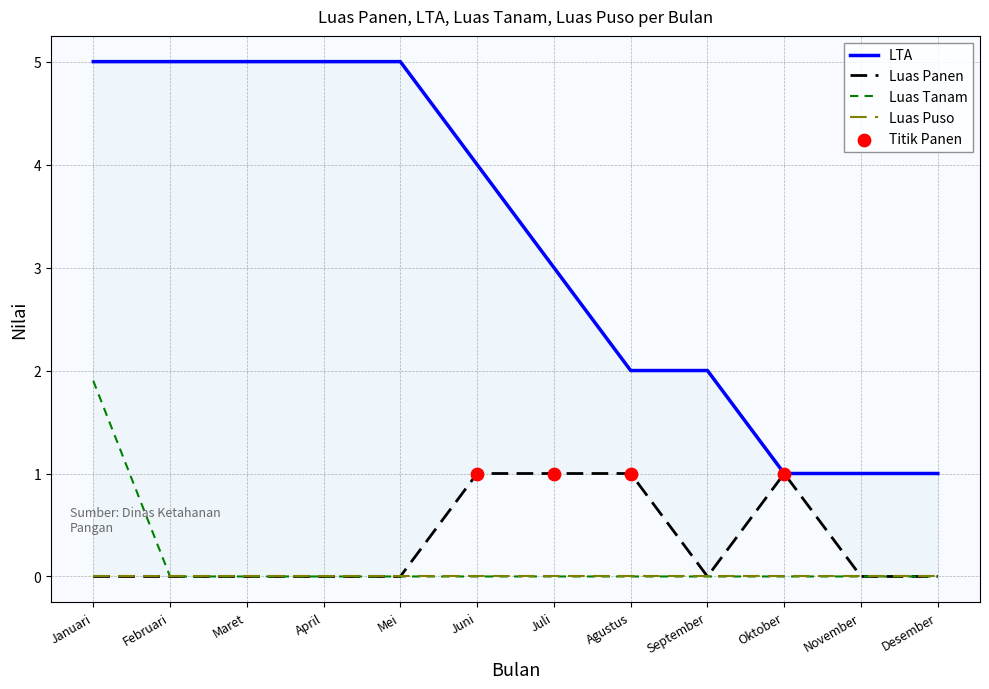

Which series has the widest spread of Y values?

LTA